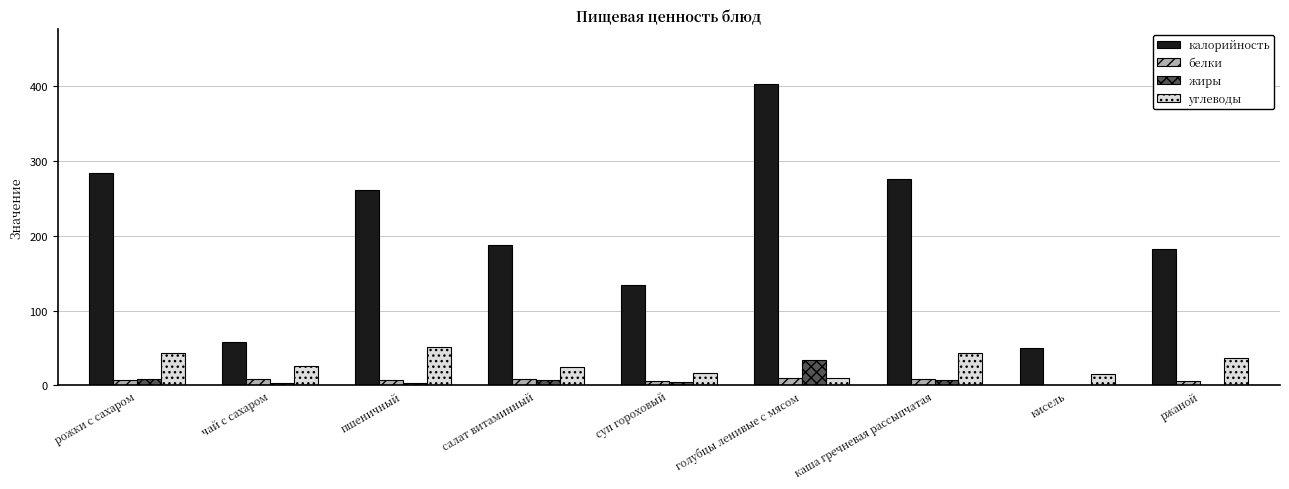

Which series has the largest total across all categories?

калорийность